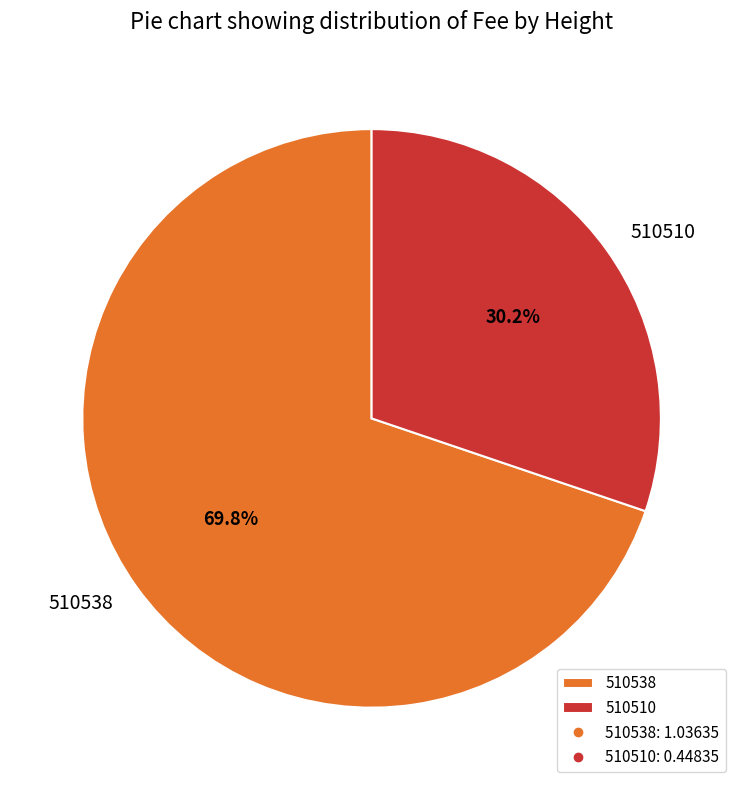

To the nearest percent, what percentage of the pie is 510538?

70%